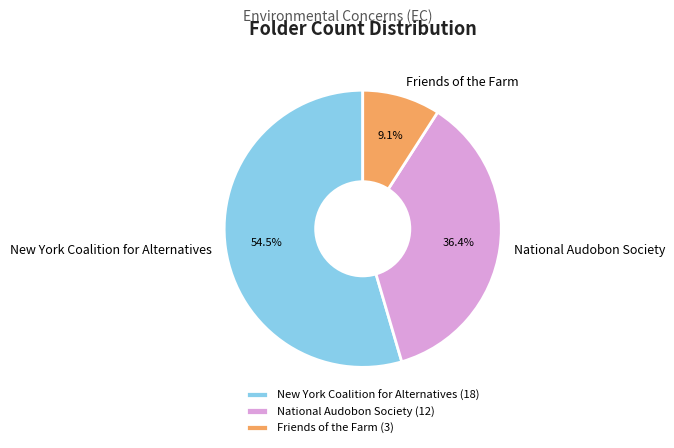

Does any single category account for the majority?

Yes